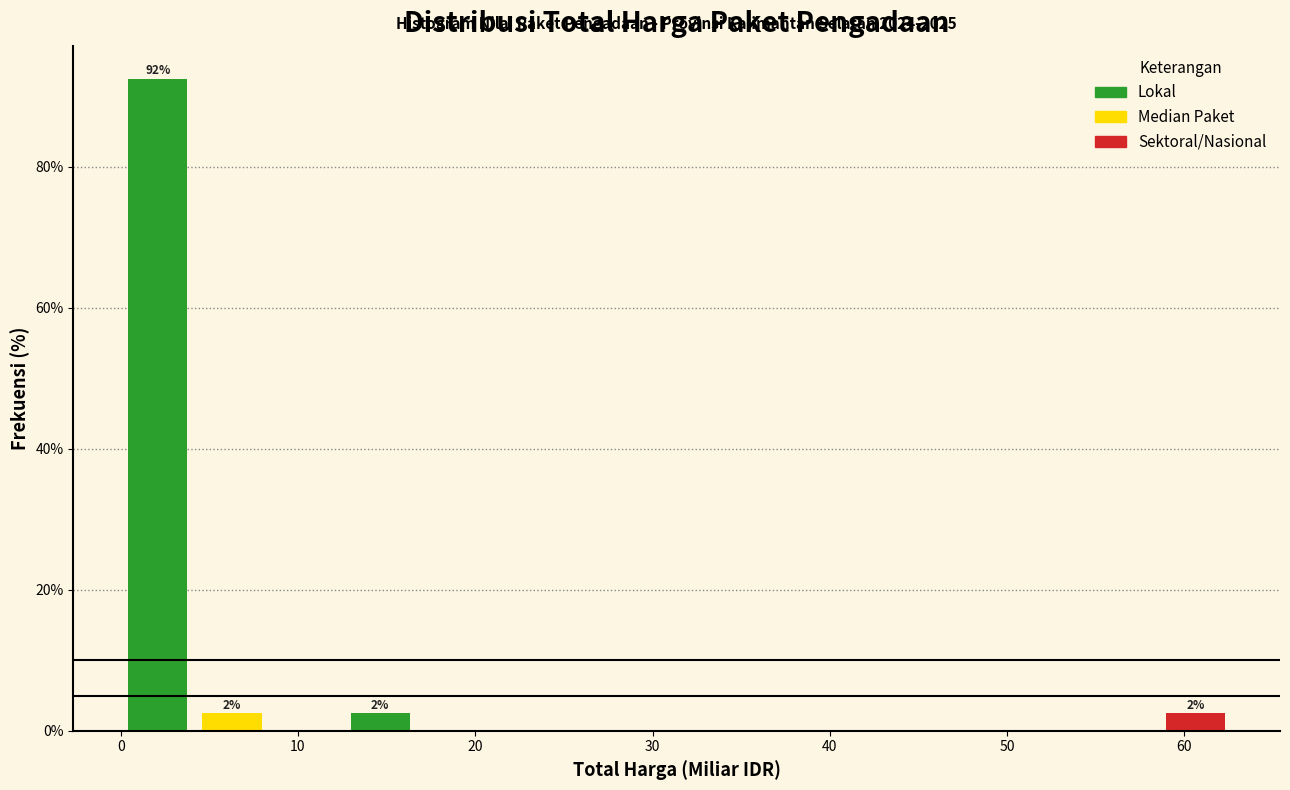

Which range on the x-axis has the tallest bar?

0 to 4